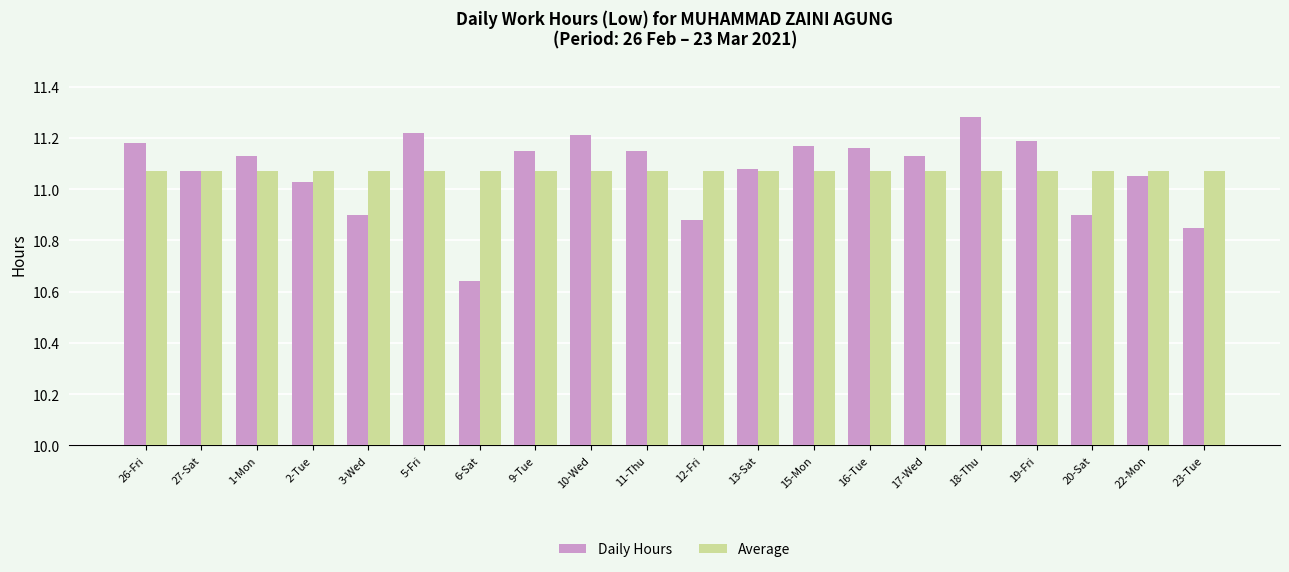

What position from the left is 26-Fri?

1